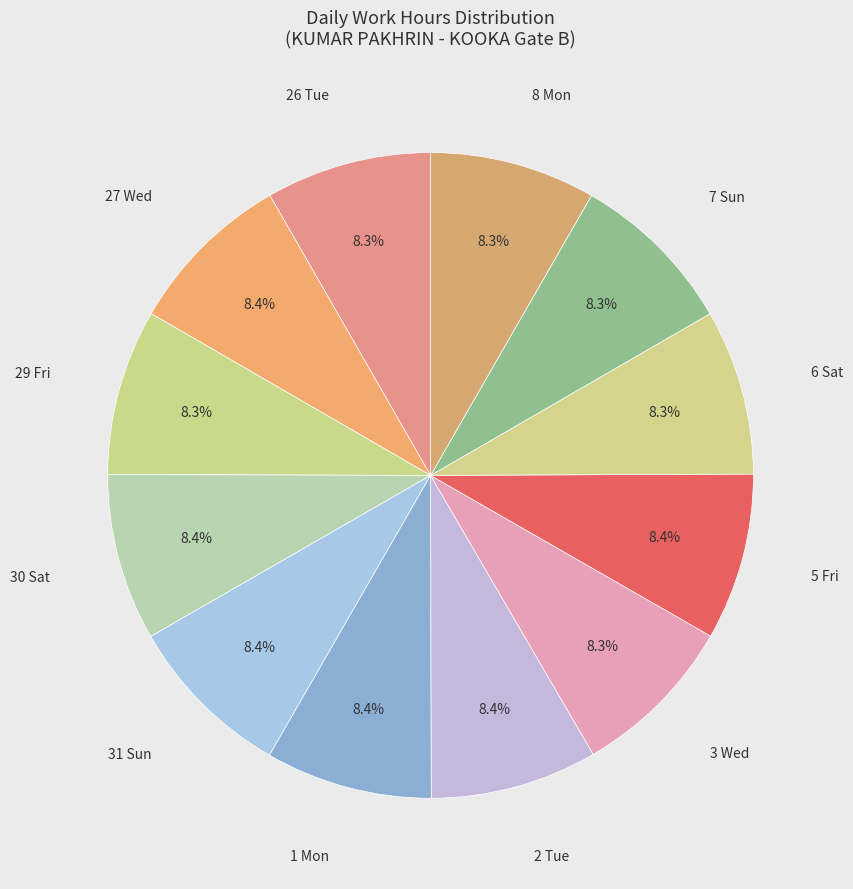

Count the number of slices in the pie.

12